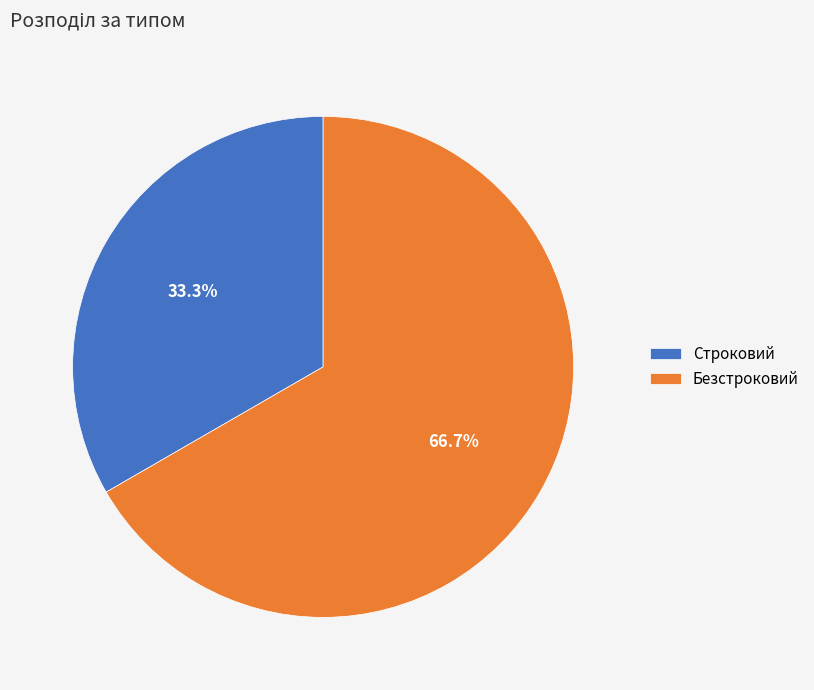

Which has a higher value, Безстроковий or Строковий?

Безстроковий